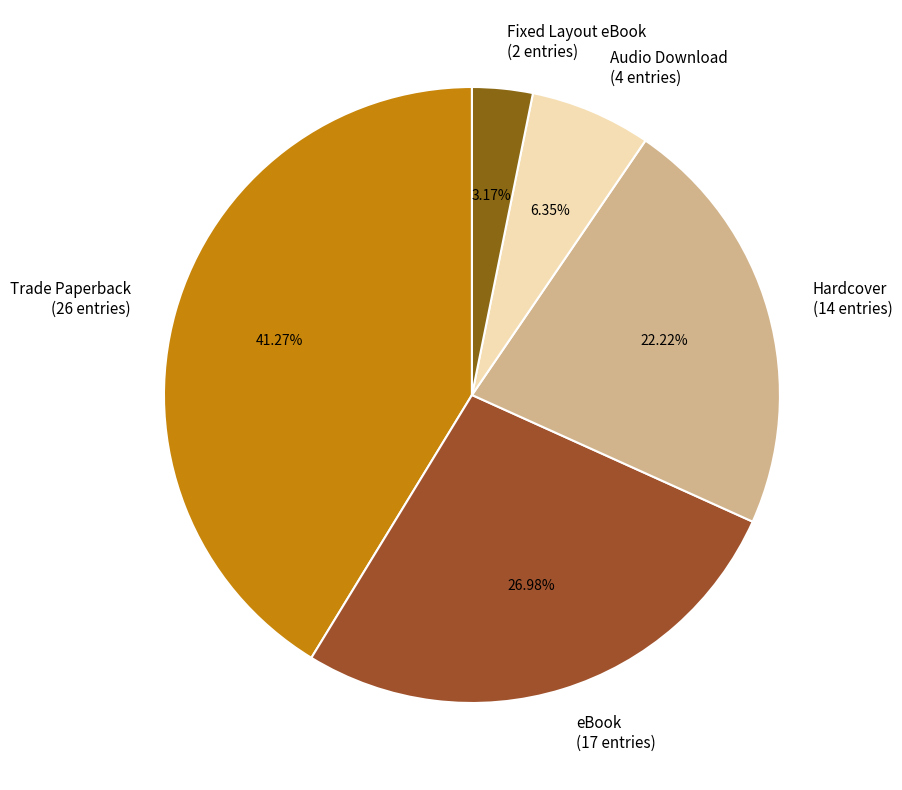

How many segments does this pie chart have?

5